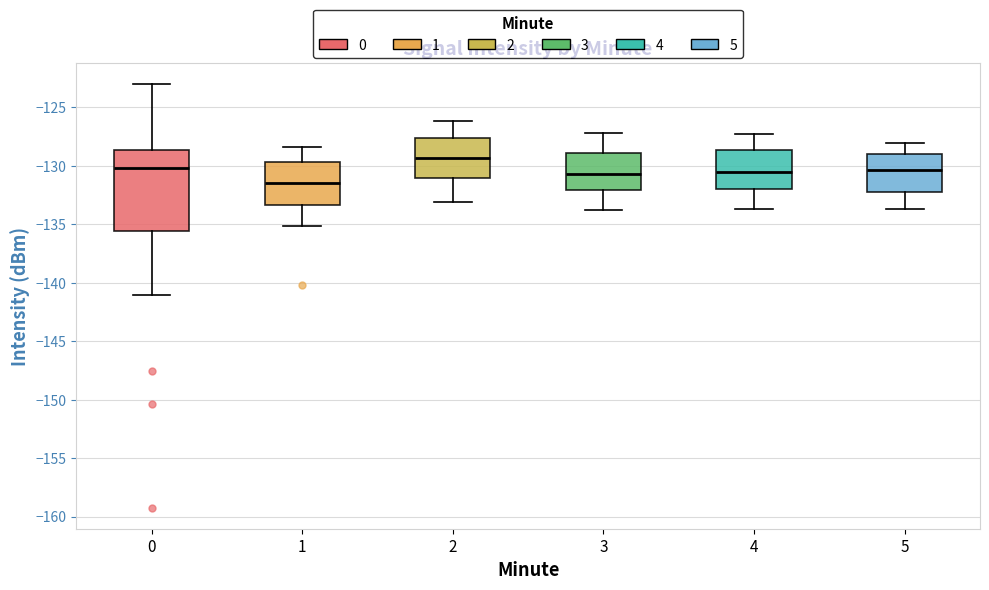

Reading left to right, read every box against the y-axis: the position of its median line, the range the box covers, and the ends of its whiskers. The values are not printed on the chart, so give them approximately, as read against the axis.

0: median -130.0, box -135.5 to -128.5, whiskers -141.0 to -123.0
1: median -131.5, box -133.5 to -129.5, whiskers -135.0 to -128.5
2: median -129.5, box -131.0 to -127.5, whiskers -133.0 to -126.0
3: median -130.5, box -132.0 to -129.0, whiskers -134.0 to -127.0
4: median -130.5, box -132.0 to -128.5, whiskers -133.5 to -127.5
5: median -130.5, box -132.0 to -129.0, whiskers -133.5 to -128.0